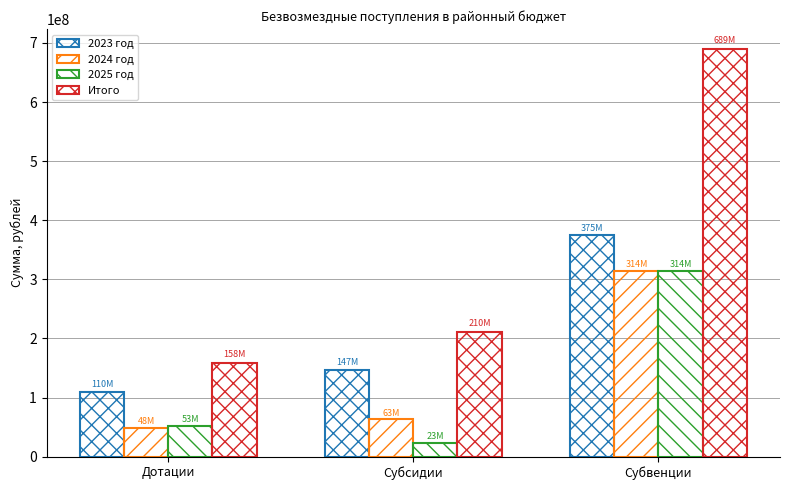

How many data points in 2024 год are above 62845953?

2